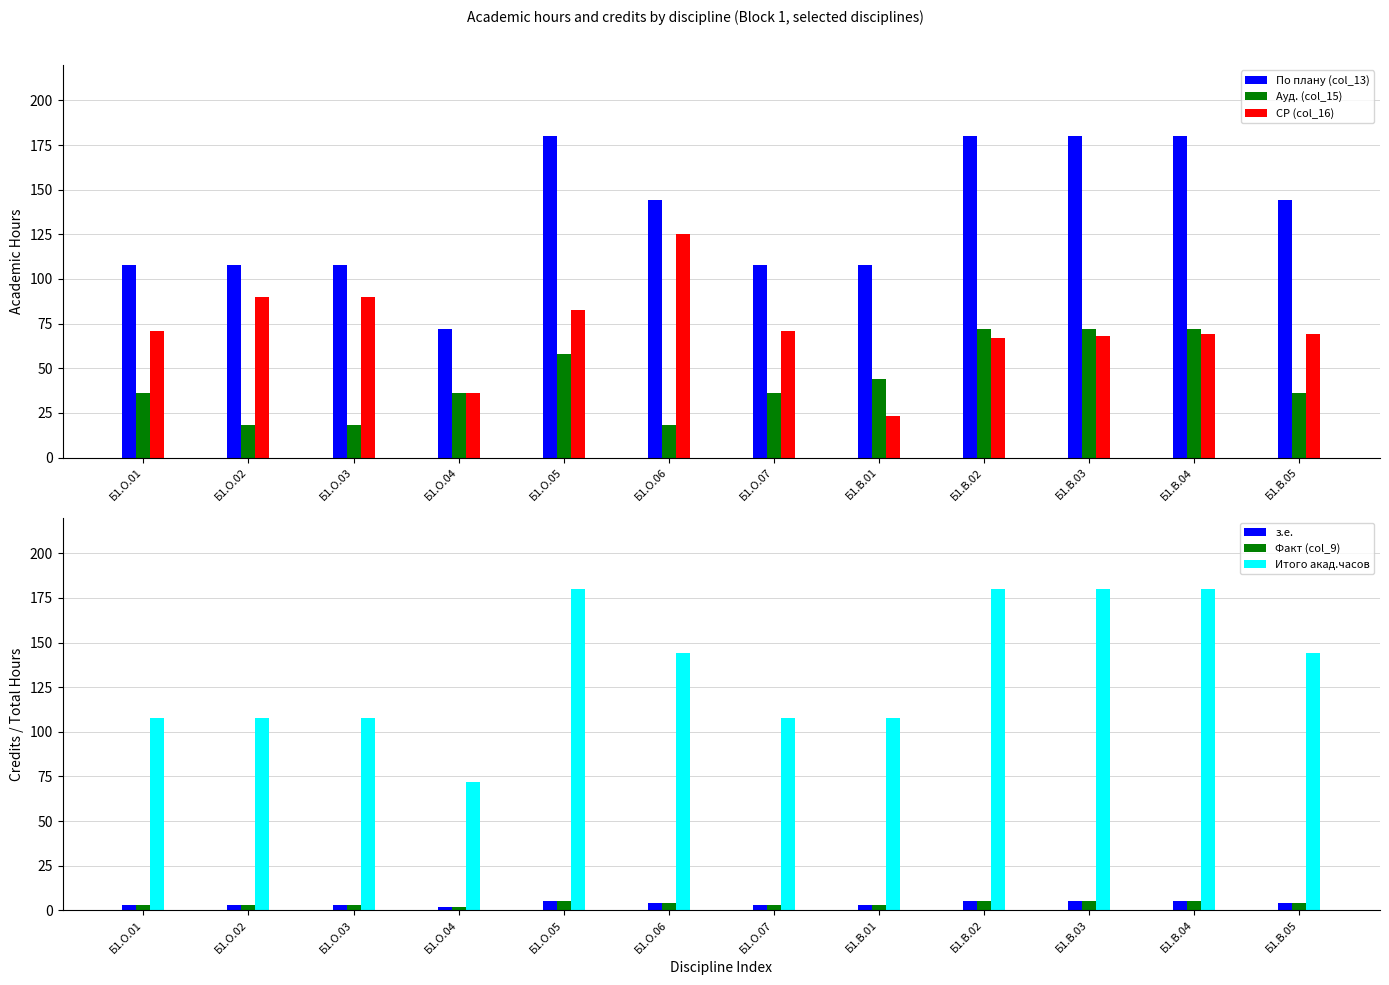

How many bars are there in total?

72